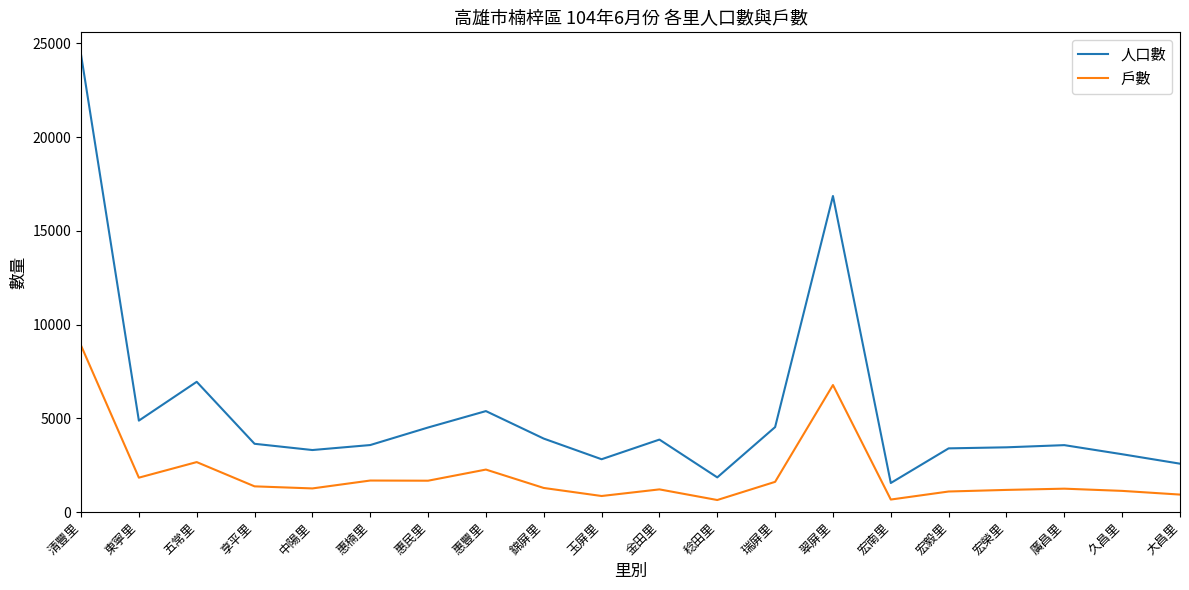

Rank the series at 宏毅里 from lowest to highest value.

戶數, 人口數